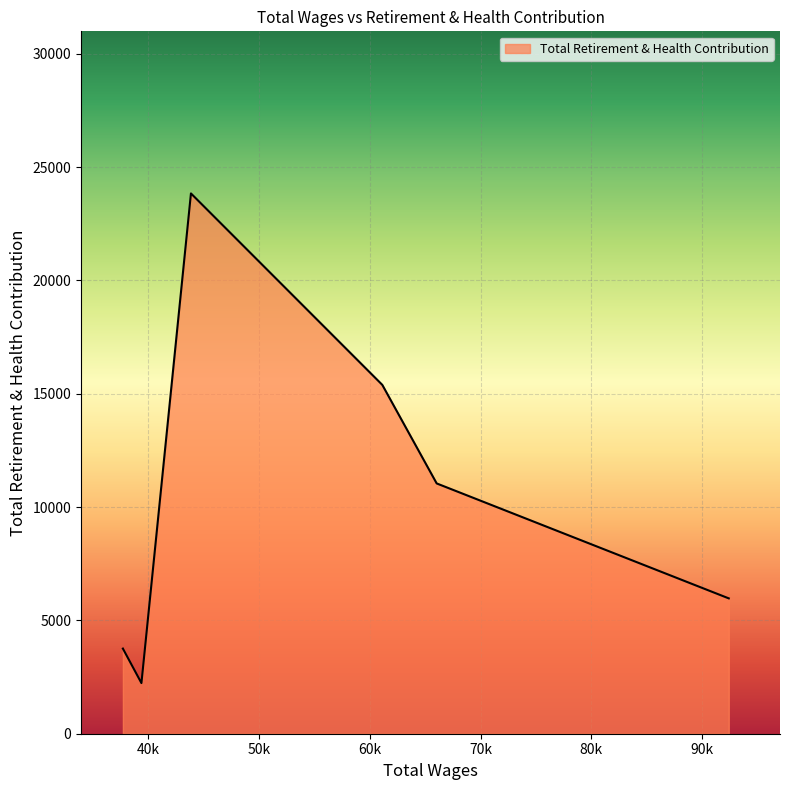

What is the maximum value shown in the chart?

23836